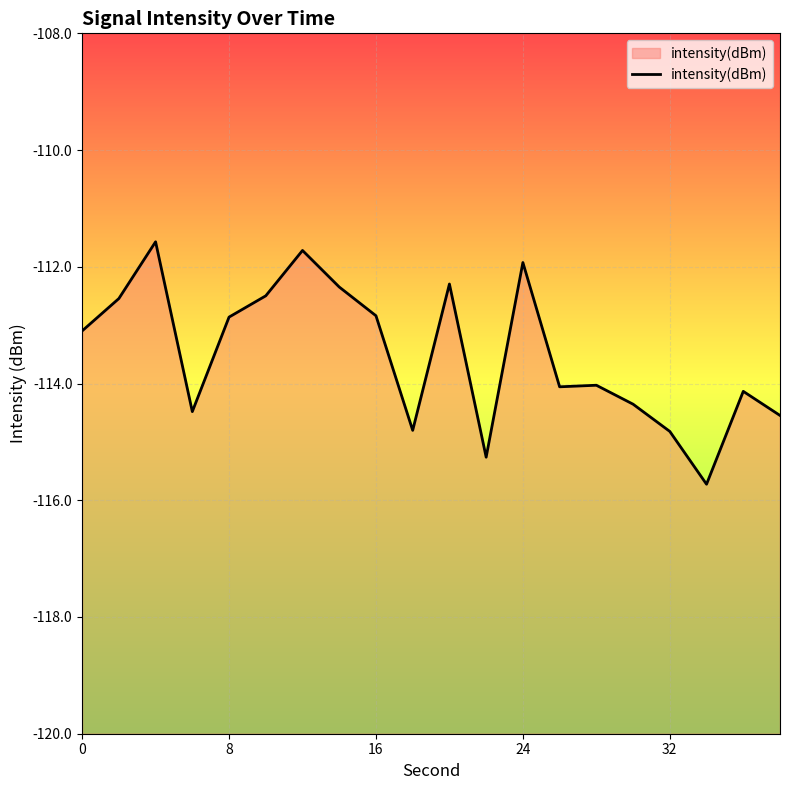

What is the maximum value shown in the chart?

-111.6